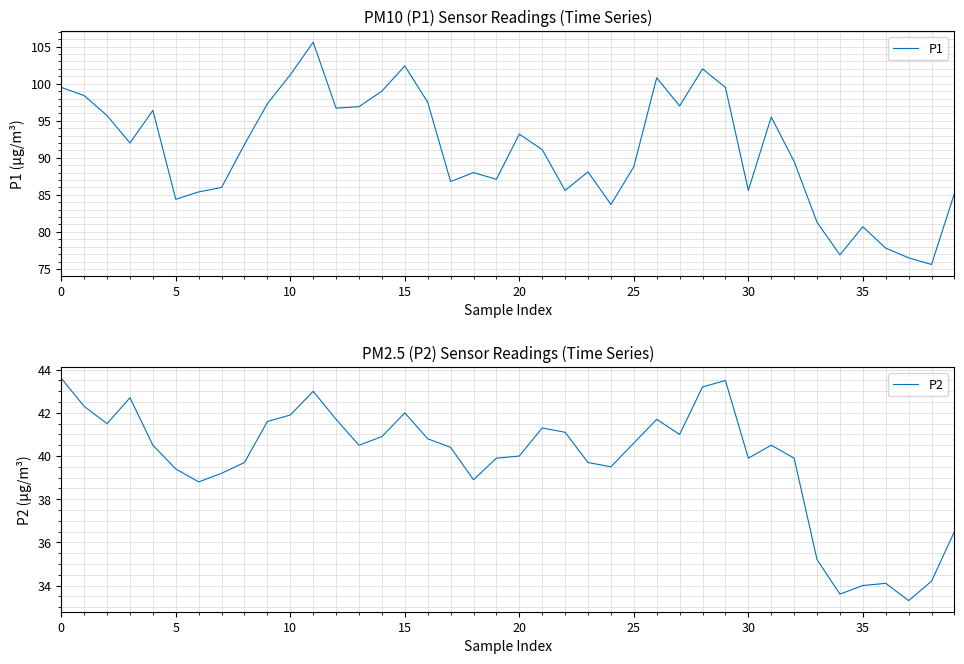

Rank the series by their maximum value, from lowest to highest.

P2, P1